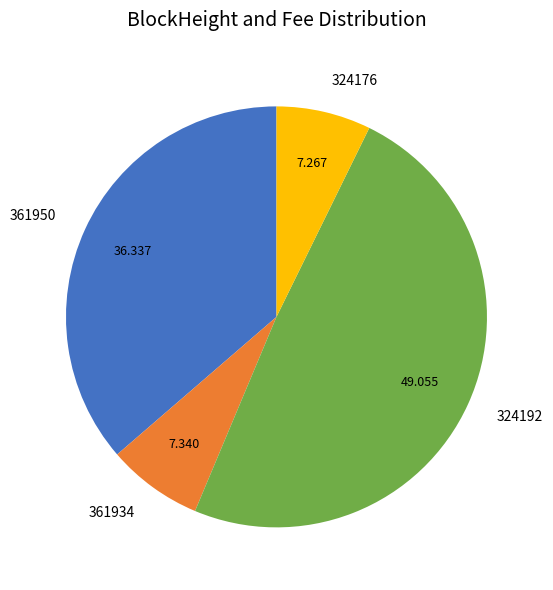

Which slice is the largest?

324192